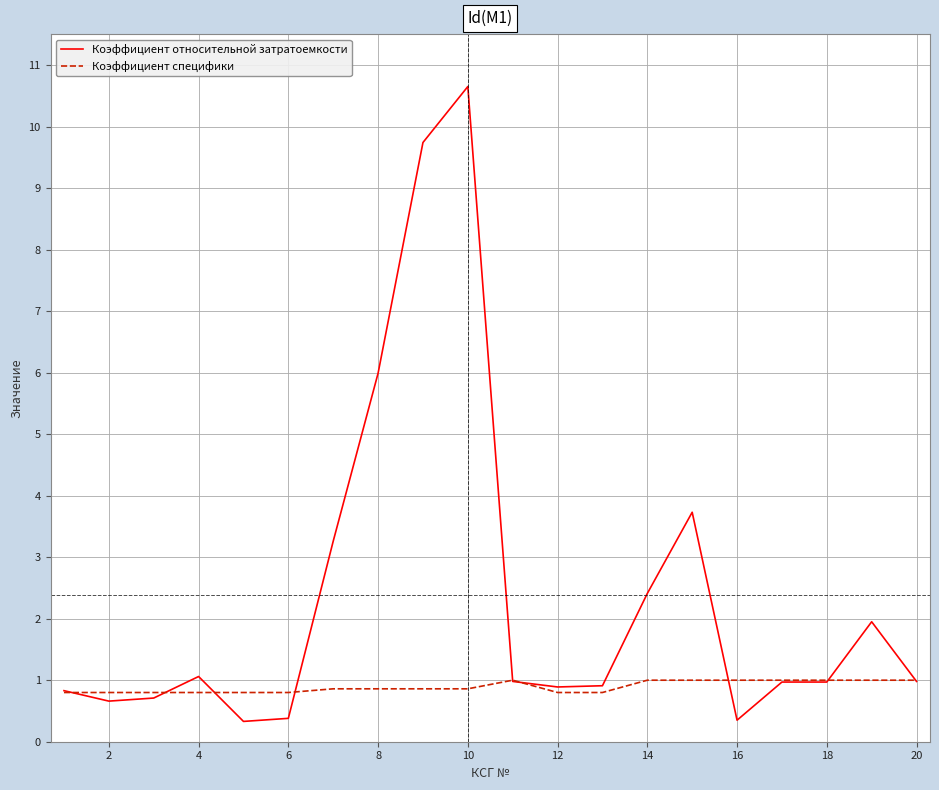

List the series in order of their peak value, highest first.

Коэффициент относительной затратоемкости, Коэффициент специфики